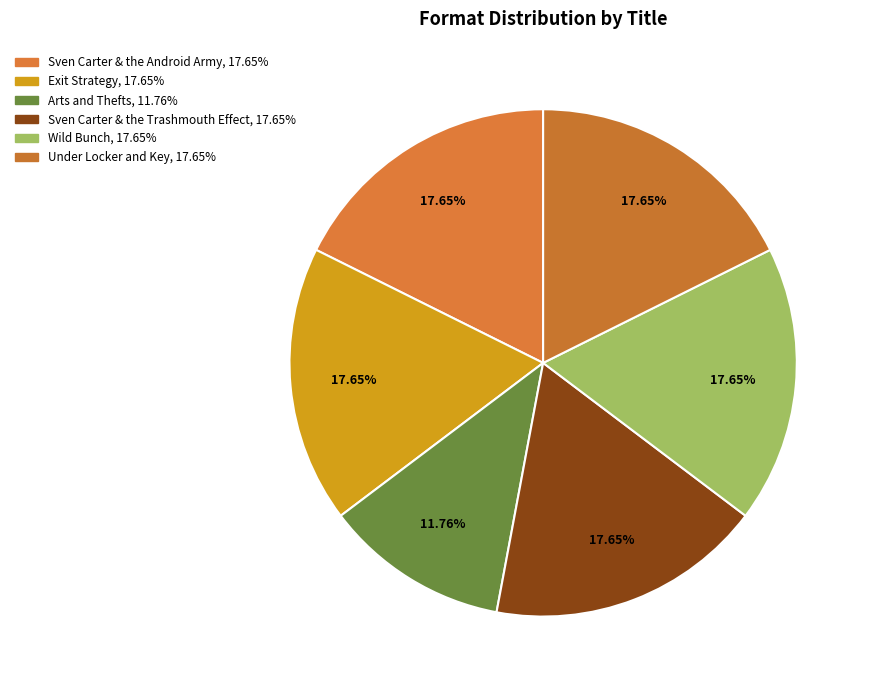

Rank the categories by value from highest to lowest.

Sven Carter & the Android Army, Exit Strategy, Sven Carter & the Trashmouth Effect, Wild Bunch, Under Locker and Key, Arts and Thefts